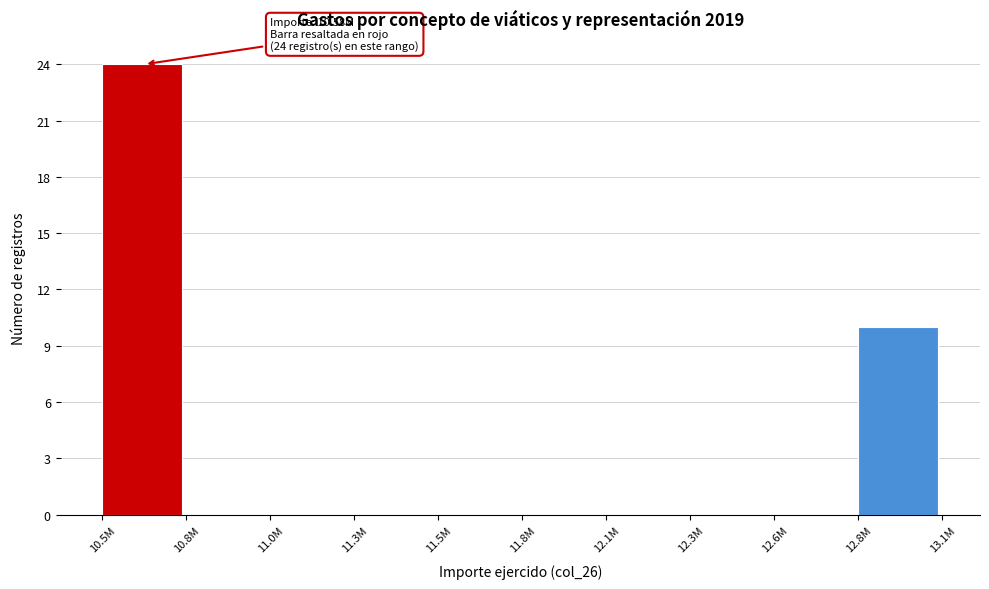

Reading left to right, what are all the values shown in this chart?

10.5M=24	10.8M=0	11.0M=0	11.3M=0	11.5M=0	11.8M=0	12.1M=0	12.3M=0	12.6M=0	12.8M=10